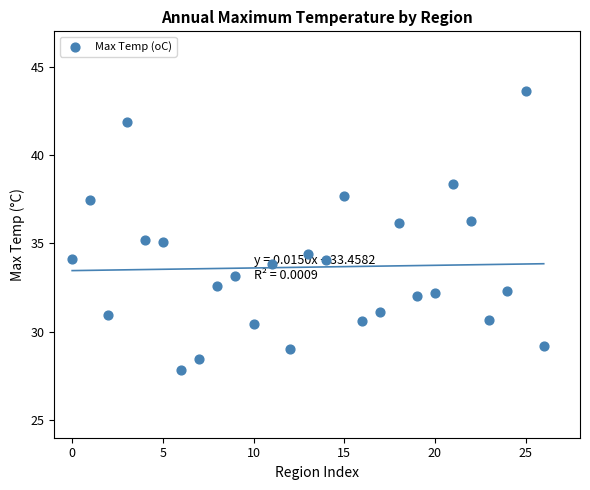

What is the range of Y values (max minus min)?

15.8